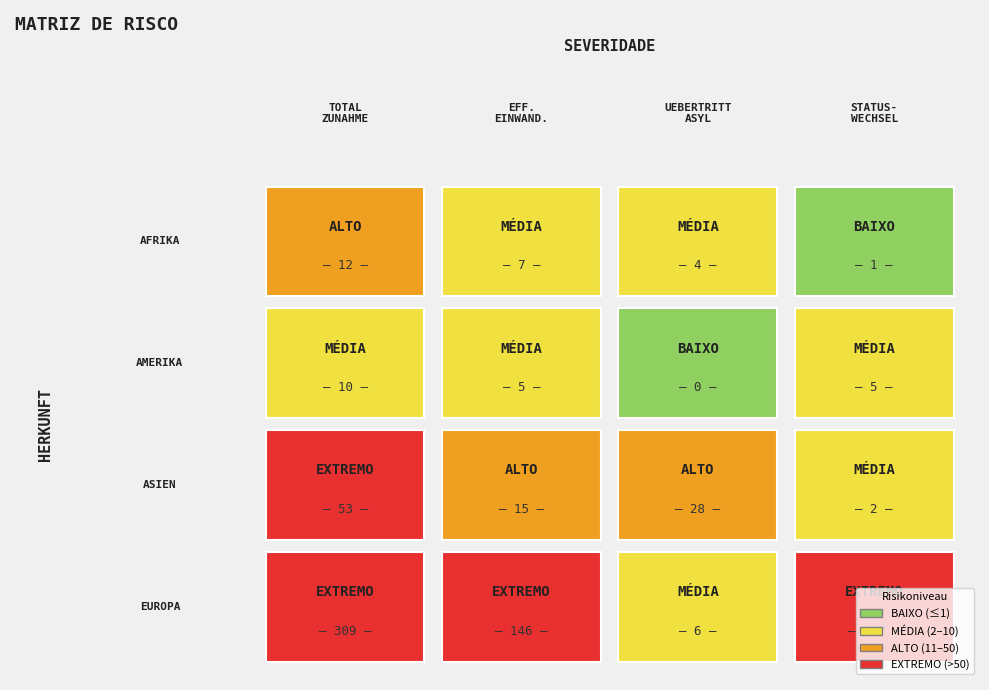

Is the value of Europa at 3 greater than the value of Afrika at 1?

Yes